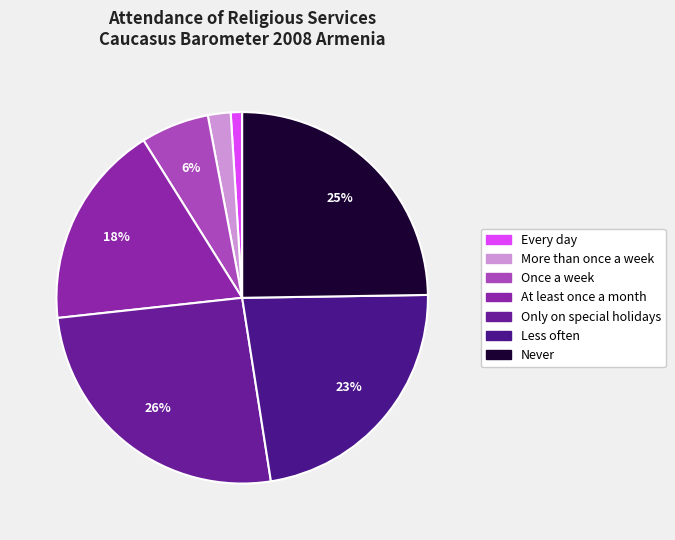

Rank the categories by value from lowest to highest.

Every day, More than once a week, Once a week, At least once a month, Less often, Never, Only on special holidays